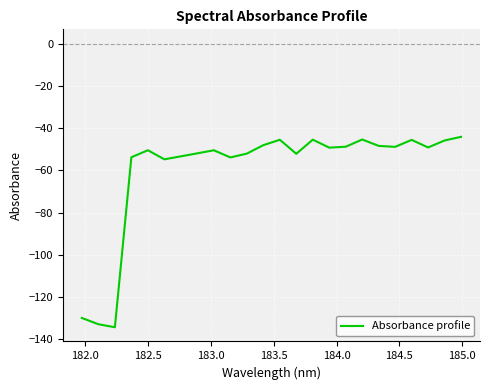

What is the difference between the maximum and minimum values?

90.1